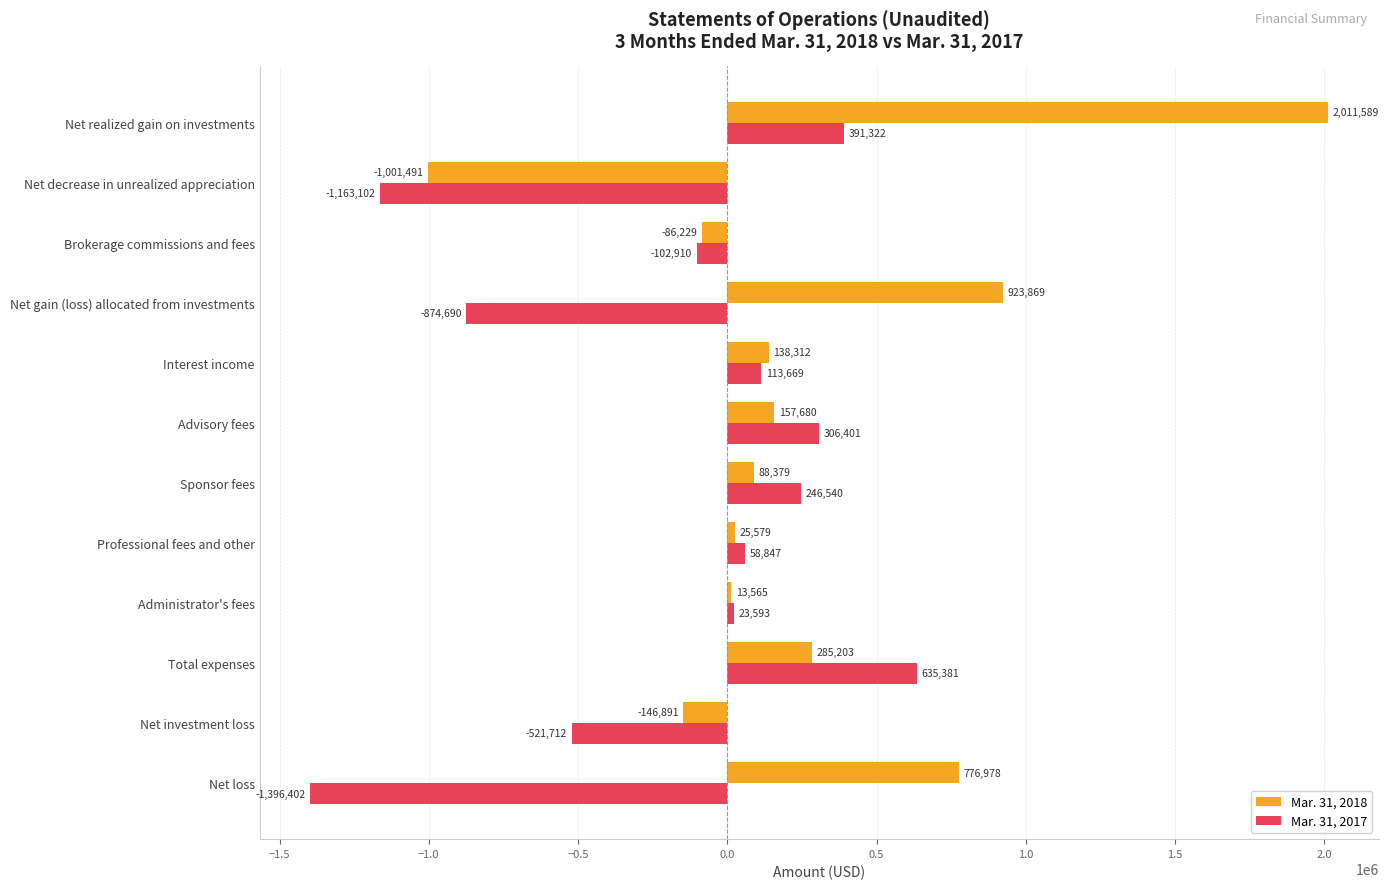

What is the difference between the highest and lowest values at Professional fees and other?

33268